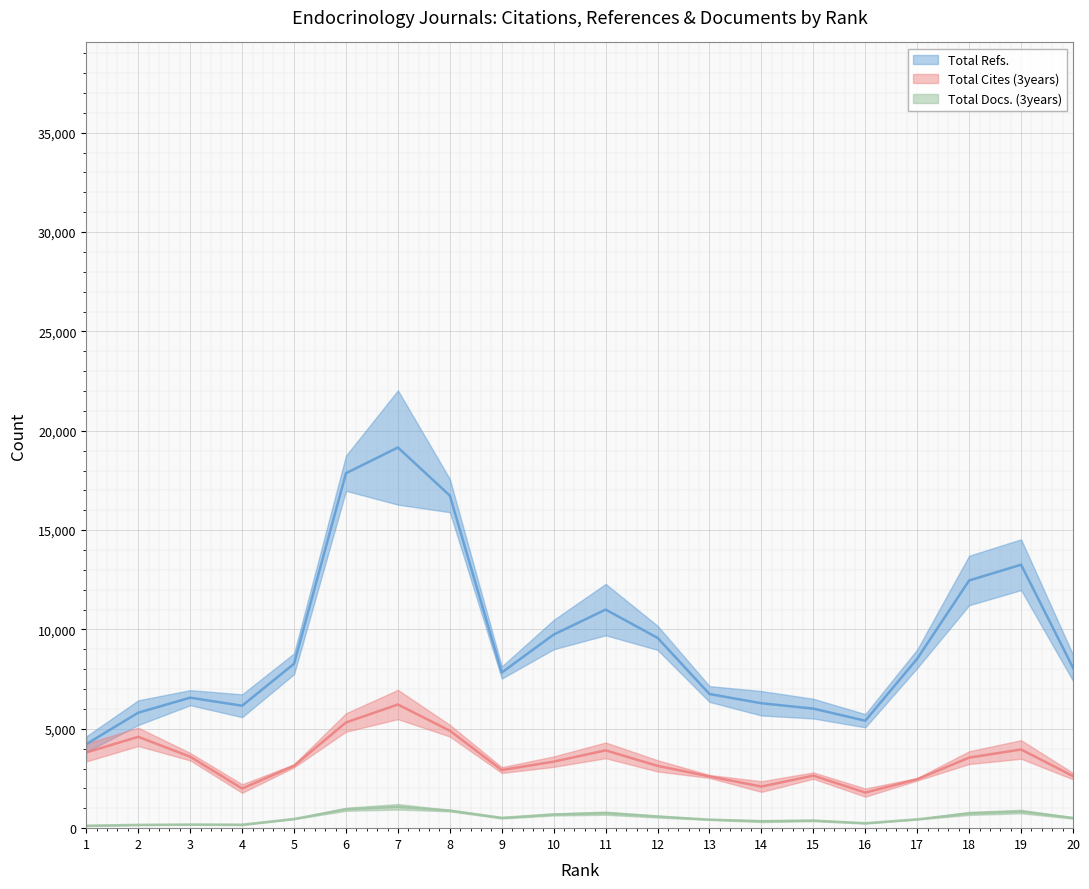

True or false: Total Docs. (3years) and Total Cites (3years) intersect in this chart.

False